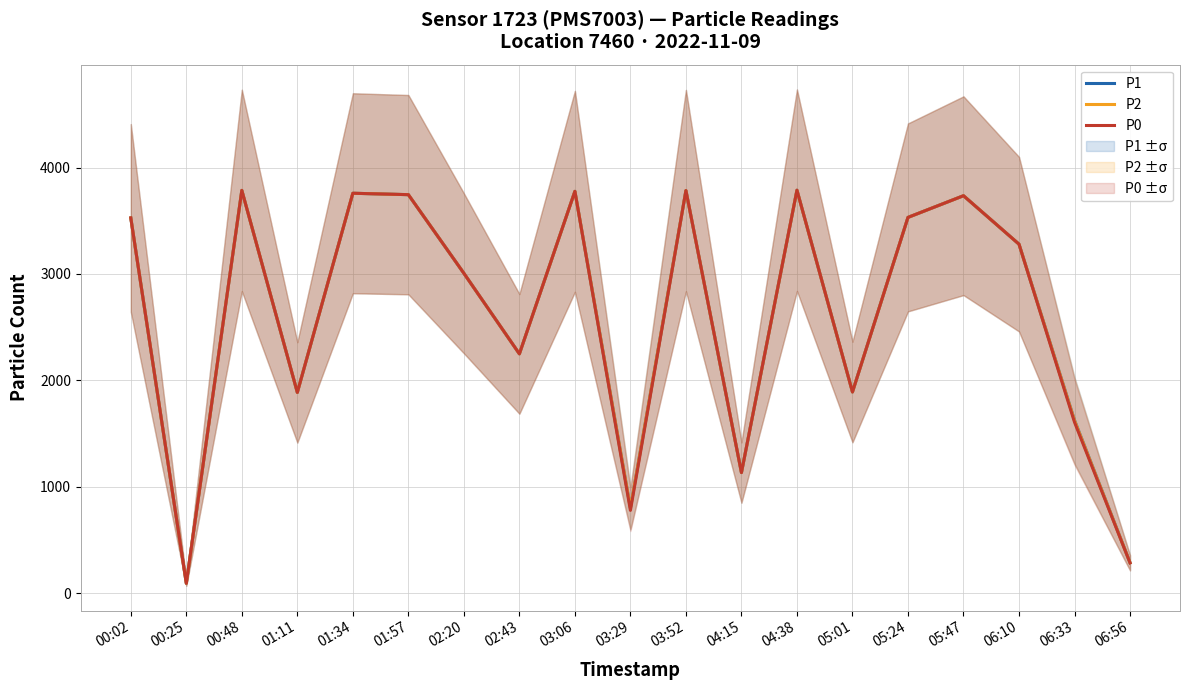

Rank the categories by P2 value from highest to lowest.

04:38, 00:48, 03:52, 03:06, 01:34, 01:57, 05:47, 05:24, 00:02, 06:10, 02:20, 02:43, 05:01, 01:11, 06:33, 04:15, 03:29, 06:56, 00:25